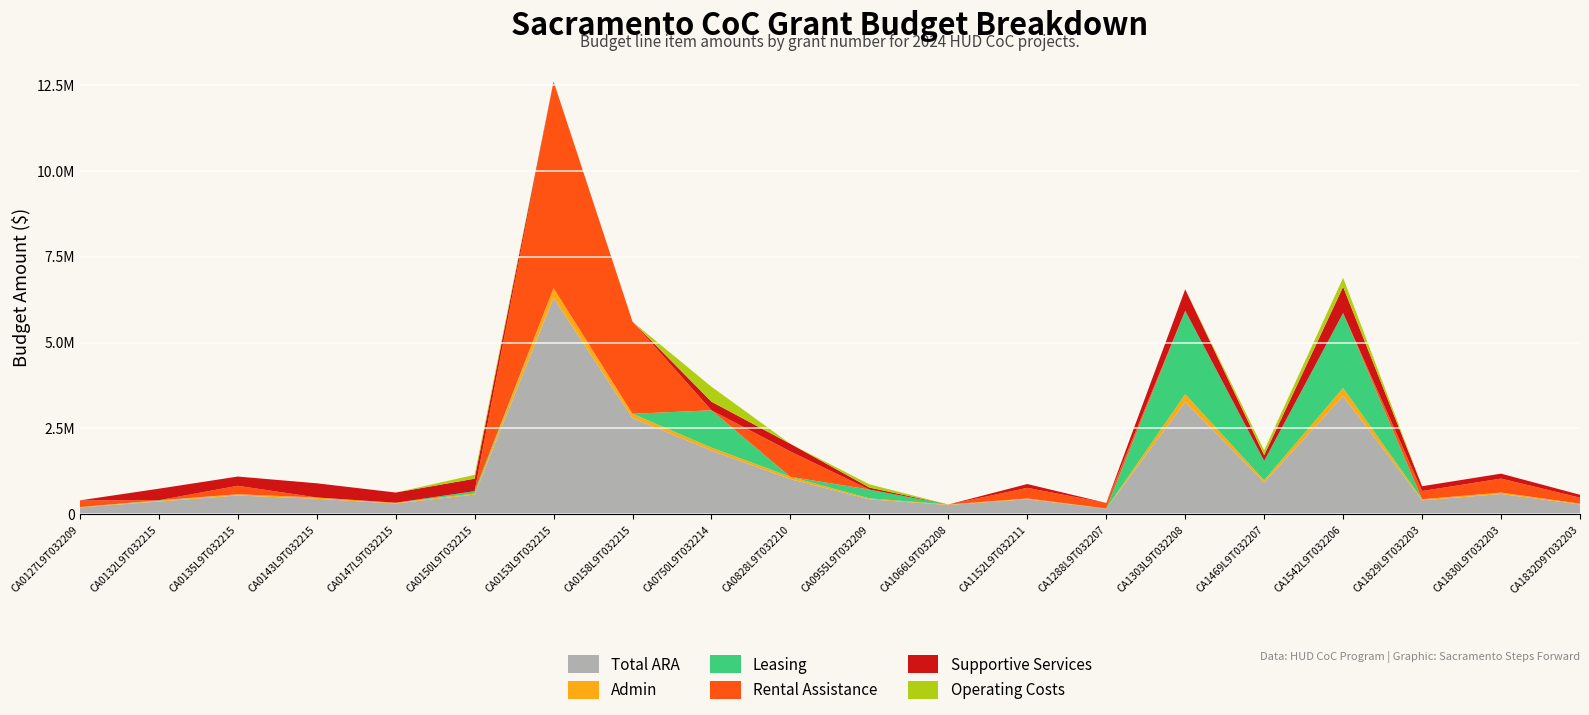

Reading left to right, transcribe all the data shown in this chart.

Total ARA: CA0127L9T032209=203906	CA0132L9T032215=373680	CA0135L9T032215=550602	CA0143L9T032215=452641	CA0147L9T032215=318083	CA0150L9T032215=575765	CA0153L9T032215=6301155	CA0158L9T032215=2804461	CA0750L9T032214=1857967	CA0828L9T032210=1026268	CA0955L9T032209=437908	CA1066L9T032208=273194	CA1152L9T032211=441789	CA1288L9T032207=166804	CA1303L9T032208=3275215	CA1469L9T032207=930999	CA1542L9T032206=3443499	CA1829L9T032203=409918	CA1830L9T032203=592804	CA1832D9T032203=291557
Admin: CA0127L9T032209=9122	CA0132L9T032215=24118	CA0135L9T032215=35310	CA0143L9T032215=40303	CA0147L9T032215=20808	CA0150L9T032215=33193	CA0153L9T032215=285591	CA0158L9T032215=123493	CA0750L9T032214=85905	CA0828L9T032210=66968	CA0955L9T032209=28788	CA1066L9T032208=14490	CA1152L9T032211=21043	CA1288L9T032207=4708	CA1303L9T032208=221284	CA1469L9T032207=62369	CA1542L9T032206=234834	CA1829L9T032203=30758	CA1830L9T032203=42884	CA1832D9T032203=21218
Leasing: CA0127L9T032209=0	CA0132L9T032215=13903	CA0135L9T032215=0	CA0143L9T032215=0	CA0147L9T032215=0	CA0150L9T032215=67031	CA0153L9T032215=0	CA0158L9T032215=0	CA0750L9T032214=1085786	CA0828L9T032210=0	CA0955L9T032209=256803	CA1066L9T032208=0	CA1152L9T032211=0	CA1288L9T032207=0	CA1303L9T032208=2431146	CA1469L9T032207=564787	CA1542L9T032206=2182259	CA1829L9T032203=0	CA1830L9T032203=0	CA1832D9T032203=0
Rental Assistance: CA0127L9T032209=194784	CA0132L9T032215=0	CA0135L9T032215=247116	CA0143L9T032215=0	CA0147L9T032215=0	CA0150L9T032215=0	CA0153L9T032215=6015564	CA0158L9T032215=2680968	CA0750L9T032214=0	CA0828L9T032210=736800	CA0955L9T032209=0	CA1066L9T032208=0	CA1152L9T032211=309456	CA1288L9T032207=162096	CA1303L9T032208=0	CA1469L9T032207=0	CA1542L9T032206=0	CA1829L9T032203=239940	CA1830L9T032203=406200	CA1832D9T032203=173820
Supportive Services: CA0127L9T032209=0	CA0132L9T032215=335659	CA0135L9T032215=268176	CA0143L9T032215=412338	CA0147L9T032215=297275	CA0150L9T032215=363042	CA0153L9T032215=0	CA0158L9T032215=0	CA0750L9T032214=250138	CA0828L9T032210=222500	CA0955L9T032209=58212	CA1066L9T032208=0	CA1152L9T032211=111290	CA1288L9T032207=0	CA1303L9T032208=622785	CA1469L9T032207=165141	CA1542L9T032206=761867	CA1829L9T032203=139220	CA1830L9T032203=143720	CA1832D9T032203=84519
Operating Costs: CA0127L9T032209=0	CA0132L9T032215=0	CA0135L9T032215=0	CA0143L9T032215=0	CA0147L9T032215=0	CA0150L9T032215=112499	CA0153L9T032215=0	CA0158L9T032215=0	CA0750L9T032214=436138	CA0828L9T032210=0	CA0955L9T032209=94105	CA1066L9T032208=0	CA1152L9T032211=0	CA1288L9T032207=0	CA1303L9T032208=0	CA1469L9T032207=138702	CA1542L9T032206=264539	CA1829L9T032203=0	CA1830L9T032203=0	CA1832D9T032203=0